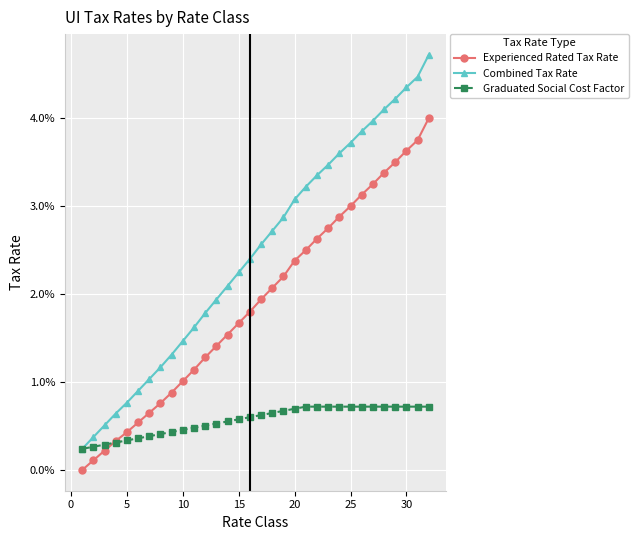

Is this an area chart (filled region under the line)?

No